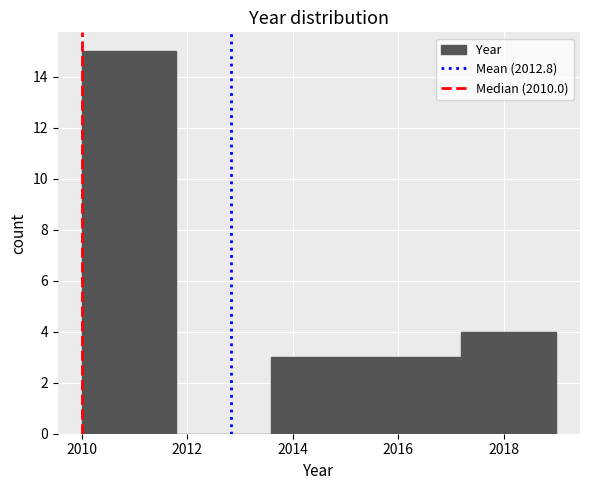

Reading left to right, transcribe this chart: for each bar, give the range it covers on the x-axis and its height. The values are not printed on the chart, so give them approximately, as read against the axis.

2010.0 to 2011.8: 15
2011.8 to 2013.6: 0
2013.6 to 2015.4: 3
2015.4 to 2017.2: 3
2017.2 to 2019.0: 4